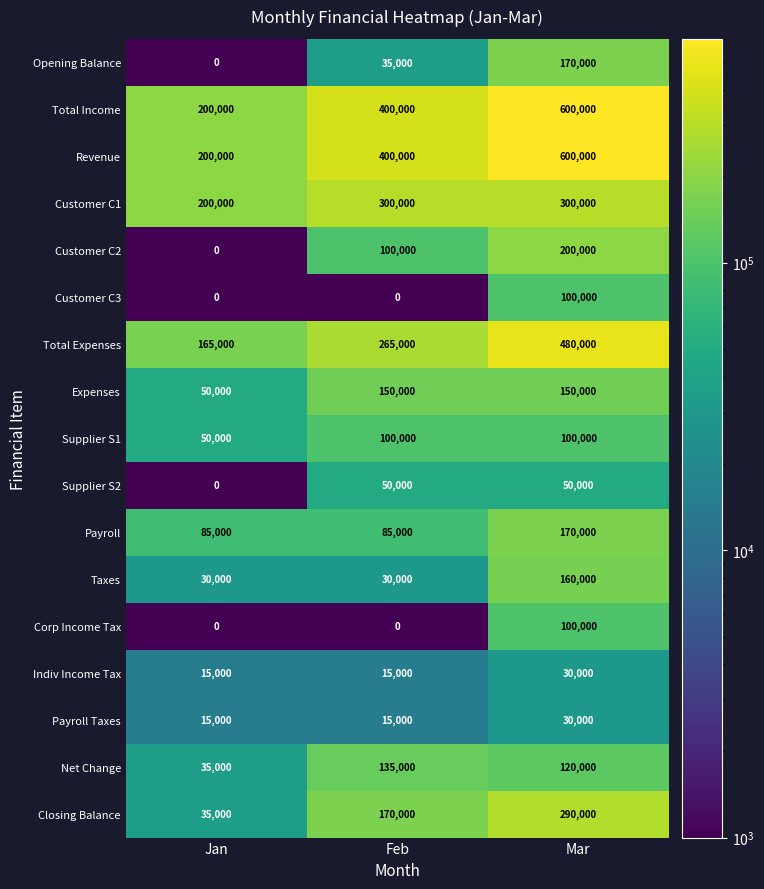

What is the approximate value of Expenses at Mar, to the nearest 10?

150000